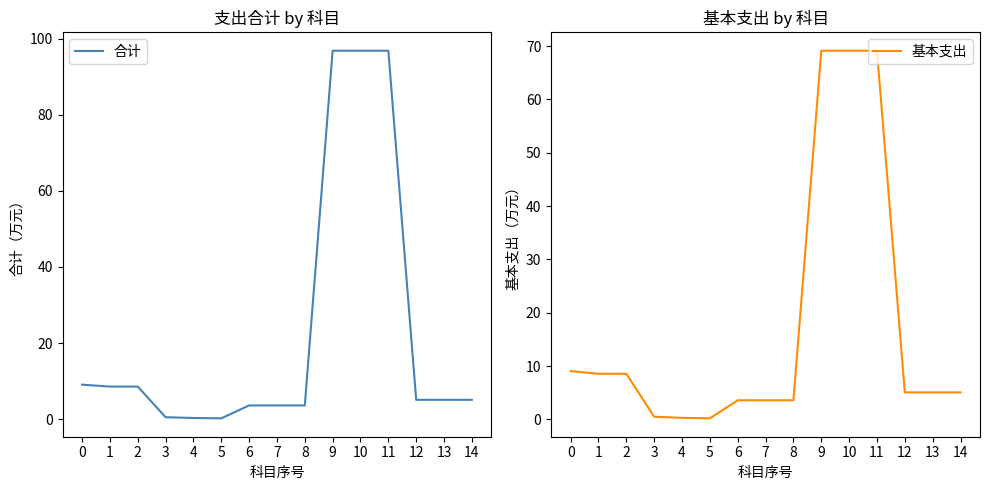

Reading right to left, list all the values displayed in this chart.

合计: 14=5.1	13=5.1	12=5.1	11=96.8	10=96.8	9=96.8	8=3.6	7=3.6	6=3.6	5=0.2	4=0.3	3=0.5	2=8.6	1=8.6	0=9.1
基本支出: 14=5.1	13=5.1	12=5.1	11=69.1	10=69.1	9=69.1	8=3.6	7=3.6	6=3.6	5=0.2	4=0.3	3=0.5	2=8.6	1=8.6	0=9.1